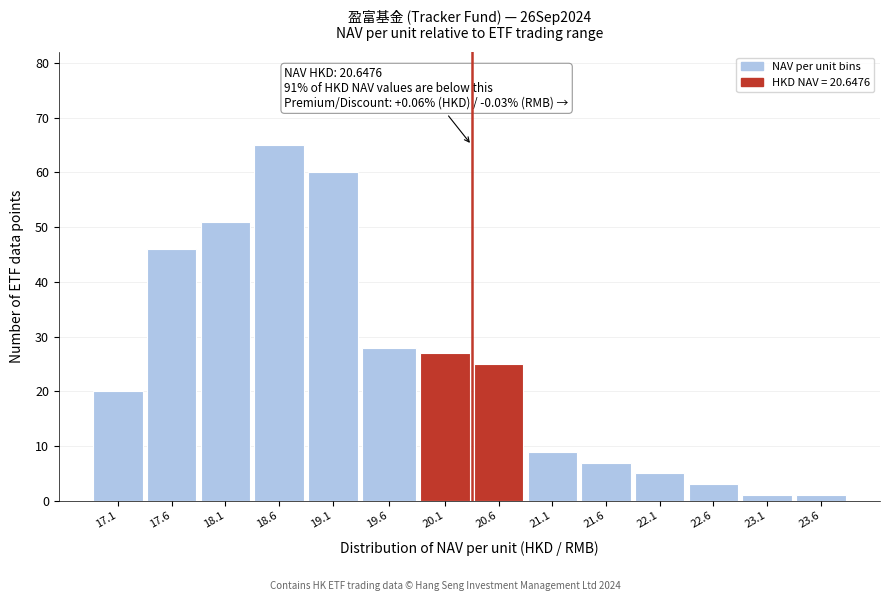

Reading left to right, transcribe all the data shown in this chart.

17.1=20	17.6=46	18.1=51	18.6=65	19.1=60	19.6=28	20.1=27	20.6=25	21.1=9	21.6=7	22.1=5	22.6=3	23.1=1	23.6=1